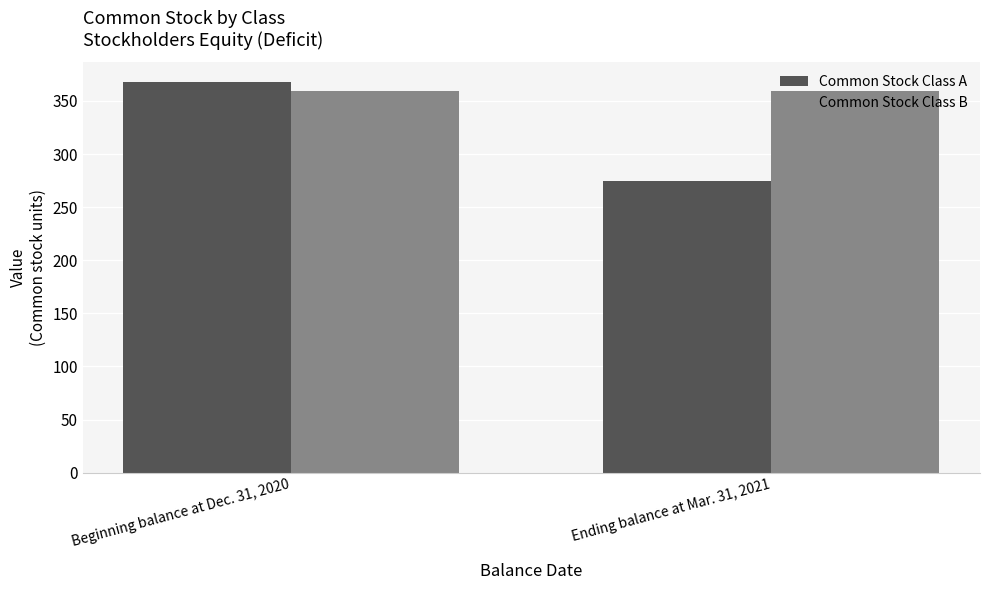

How many Common Stock Class A values are between 275 and 368?

2